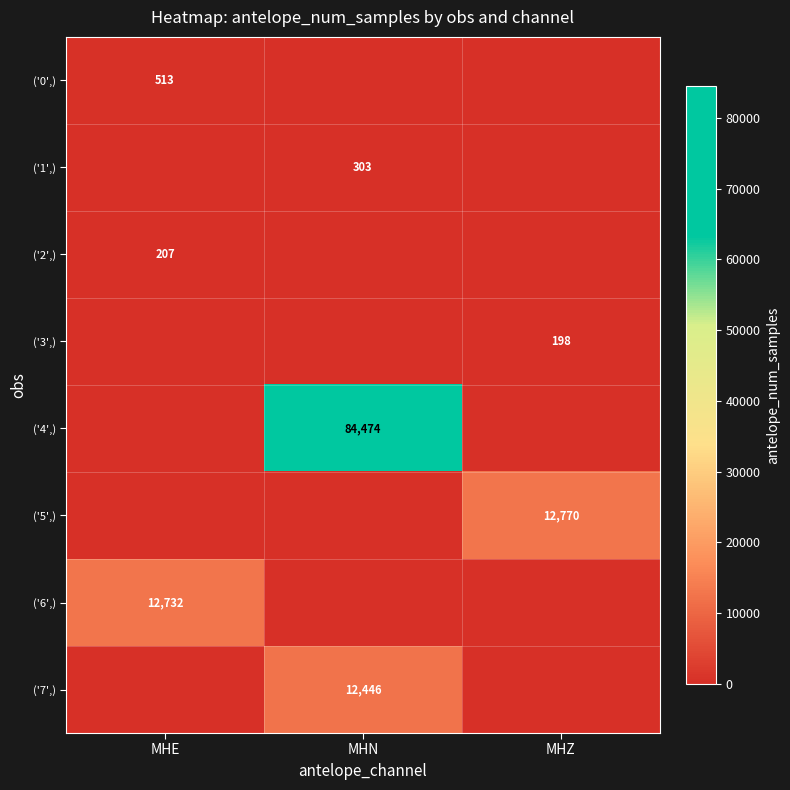

Is the value of ('1',) at MHN greater than the value of ('0',) at MHE?

No